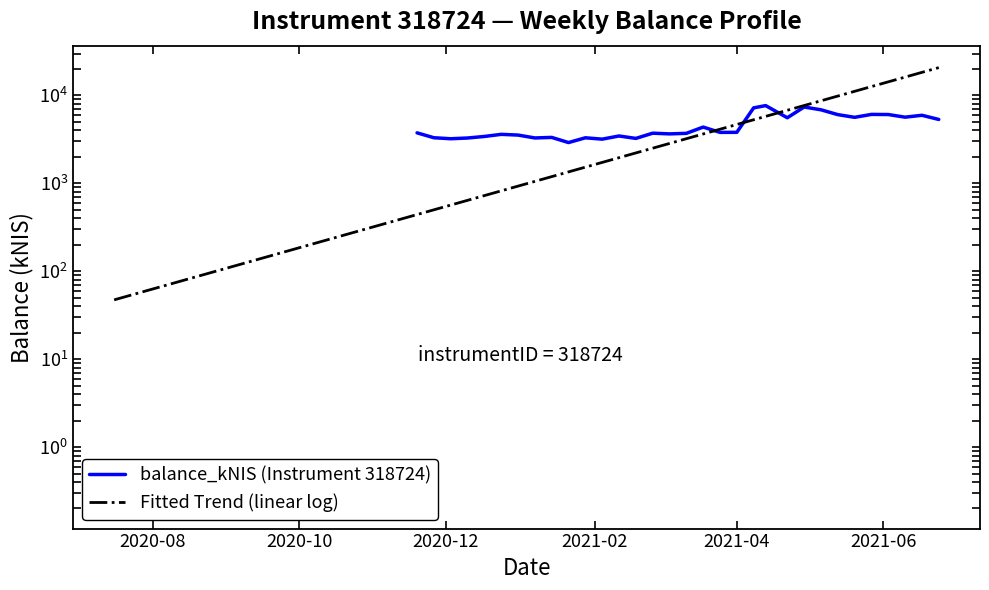

How many intersections are there between Fitted Trend (linear log) and balance_kNIS (Instrument 318724)?

3